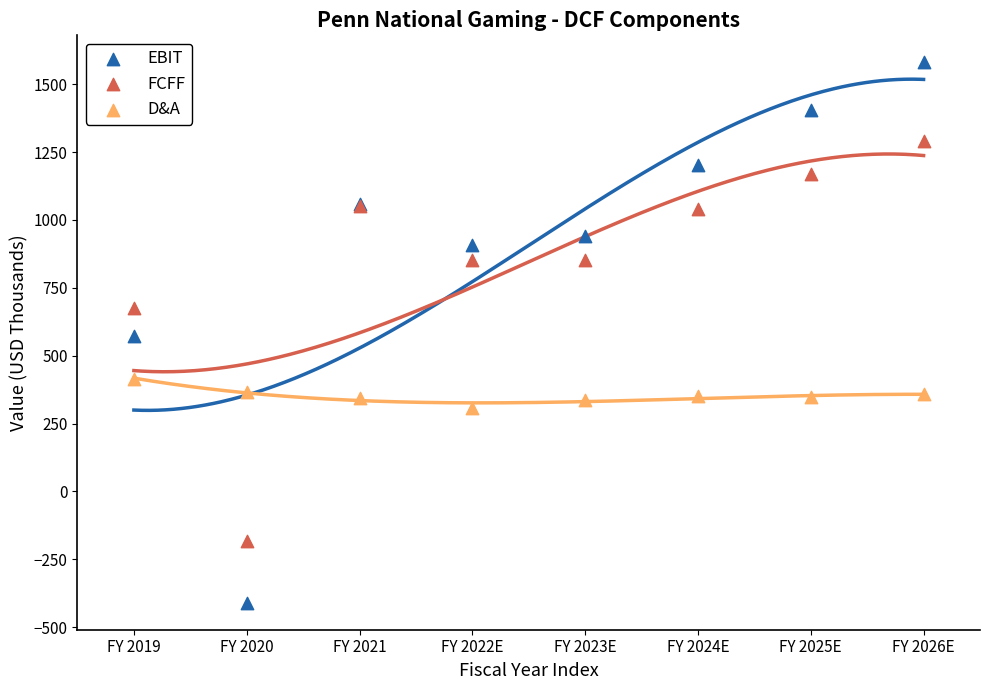

Which series has the largest Y range (max minus min)?

EBIT